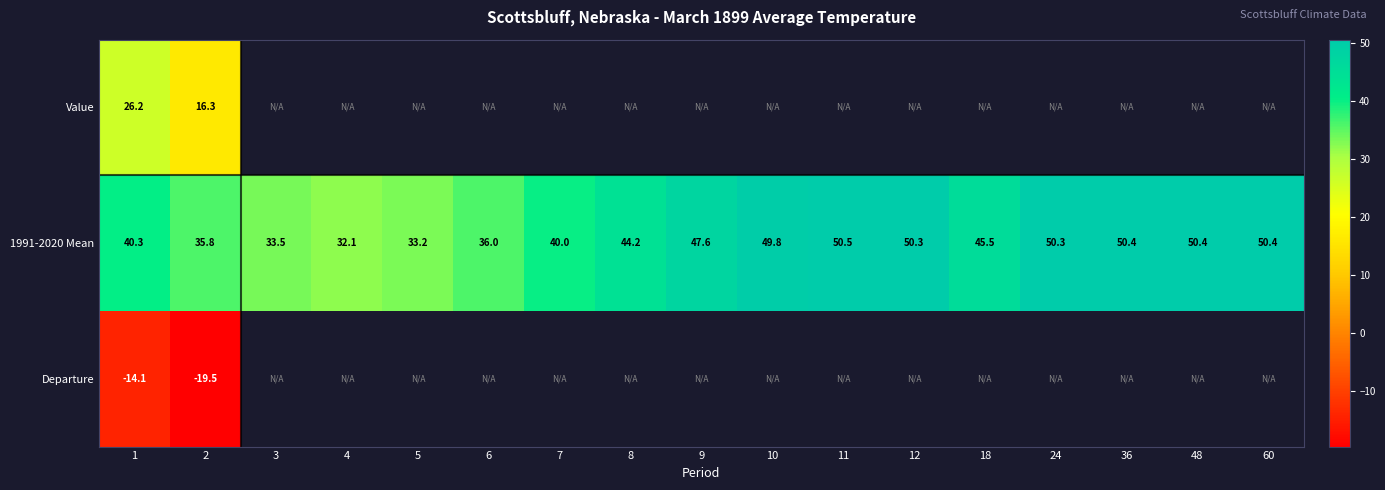

At which label does 1991-2020 Mean reach its minimum?

4